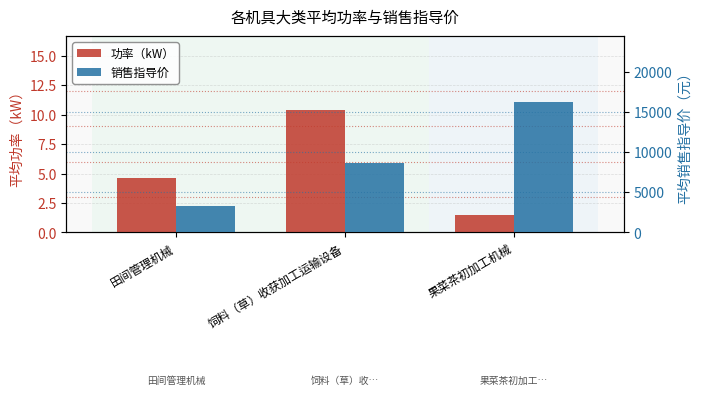

Which label corresponds to the smallest value in the chart?

果菜茶初加工机械